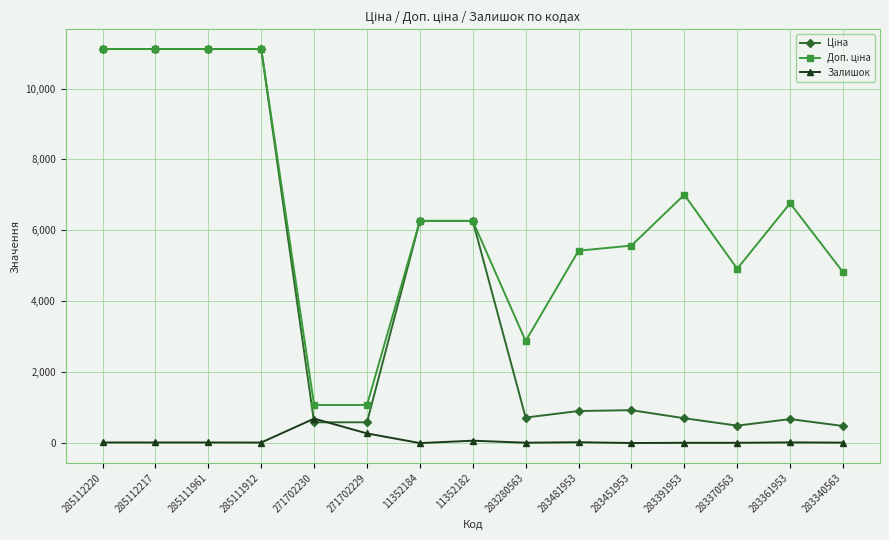

Is it true that Залишок equals 19.0 at 283361953?

True